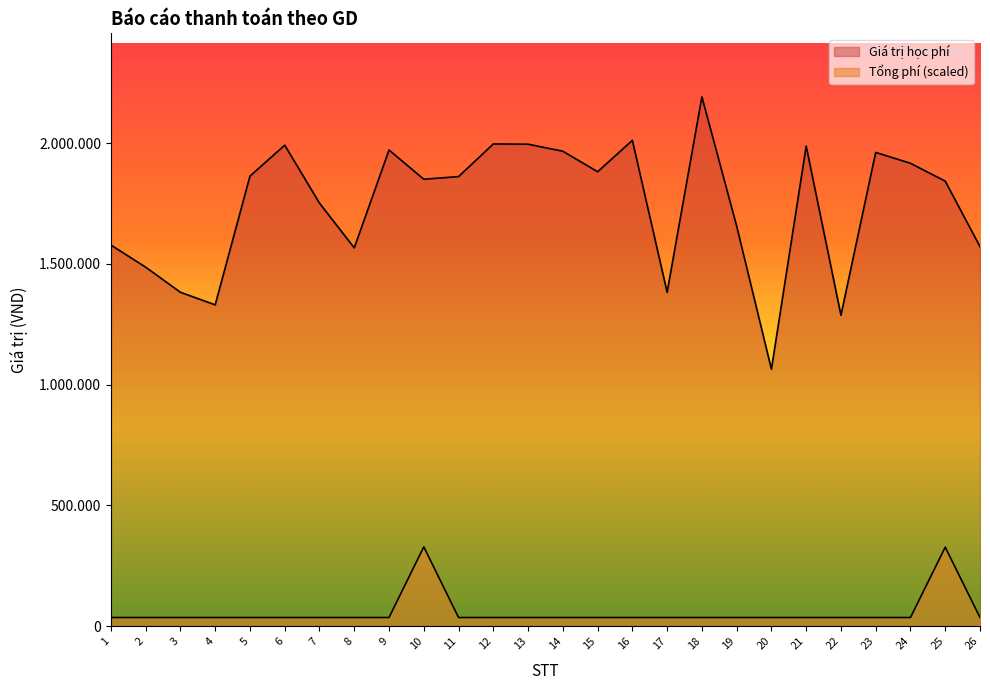

What are all the series names shown in the legend?

Giá trị học phí, Tổng phí